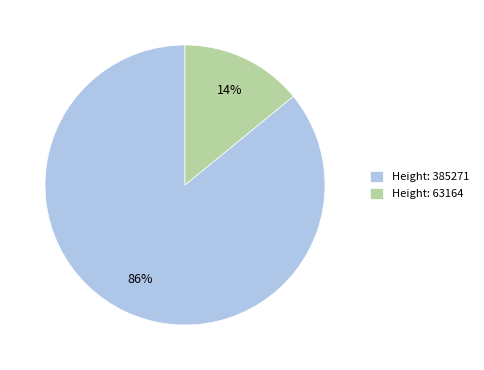

Which slice represents more than half of the pie?

Height: 385271